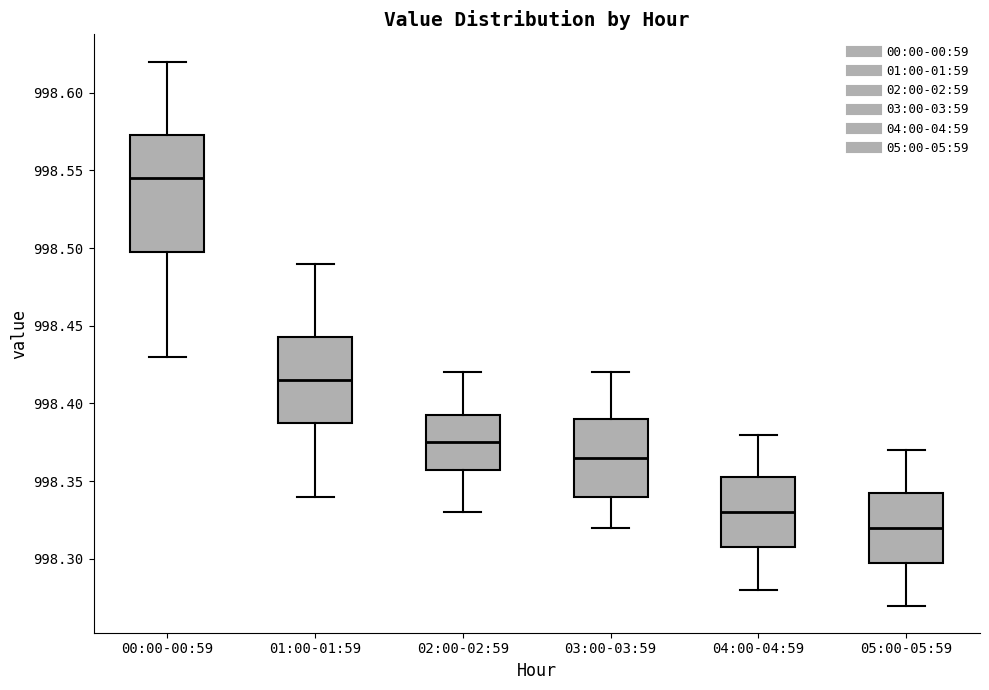

Which box has the lowest median line?

05:00-05:59